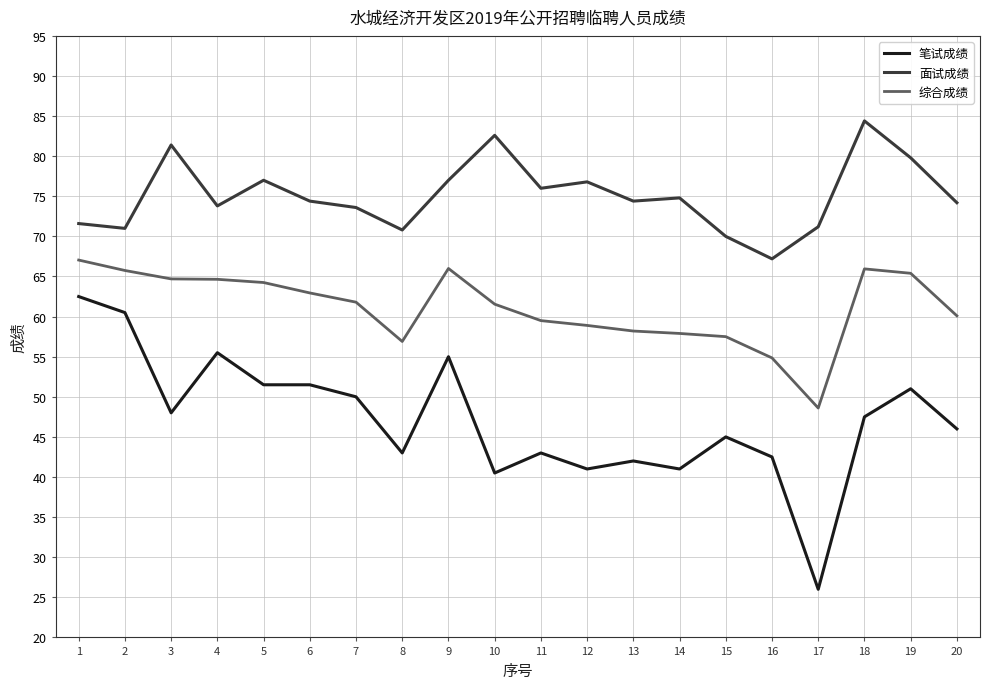

True or false: 综合成绩 and 笔试成绩 cross at least once.

False